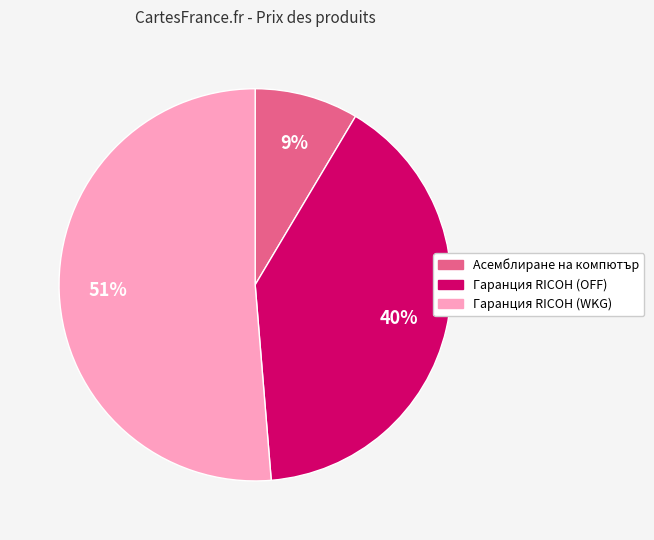

How many slices are in this pie chart?

3